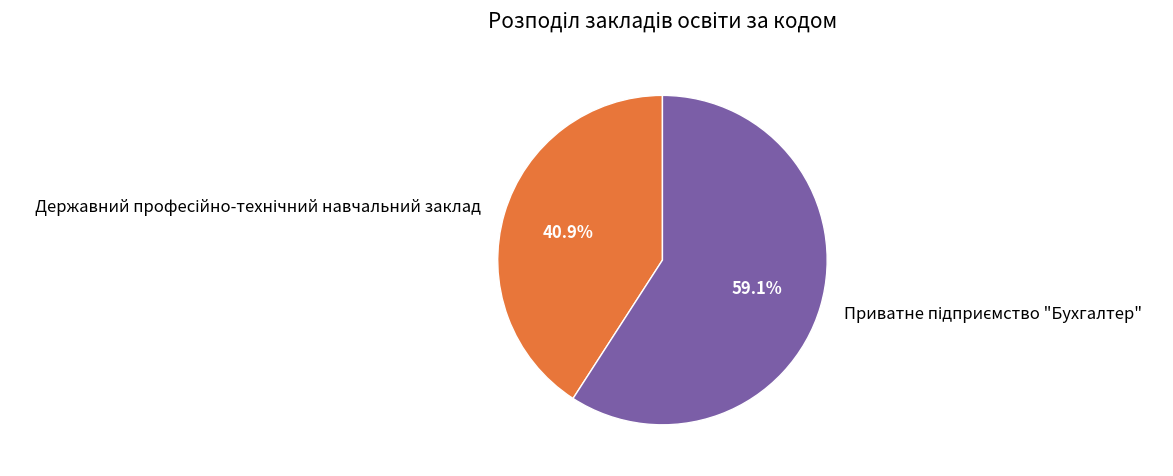

Is there any slice that represents more than half of the pie?

Yes